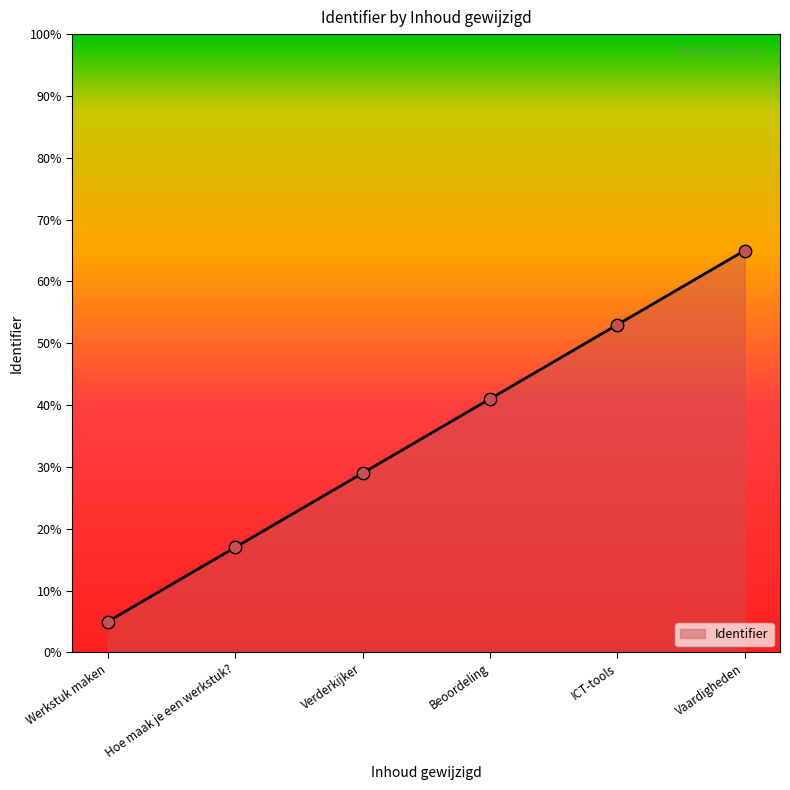

What is the change in value from Verderkijker to Vaardigheden?

+36